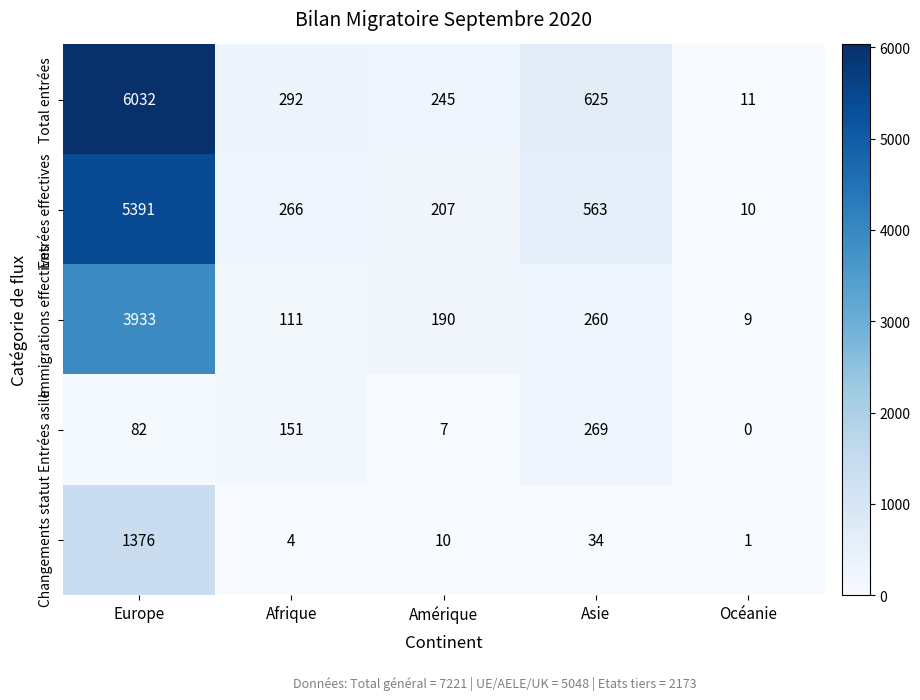

What is the spread (max minus min) of values at Europe?

5950